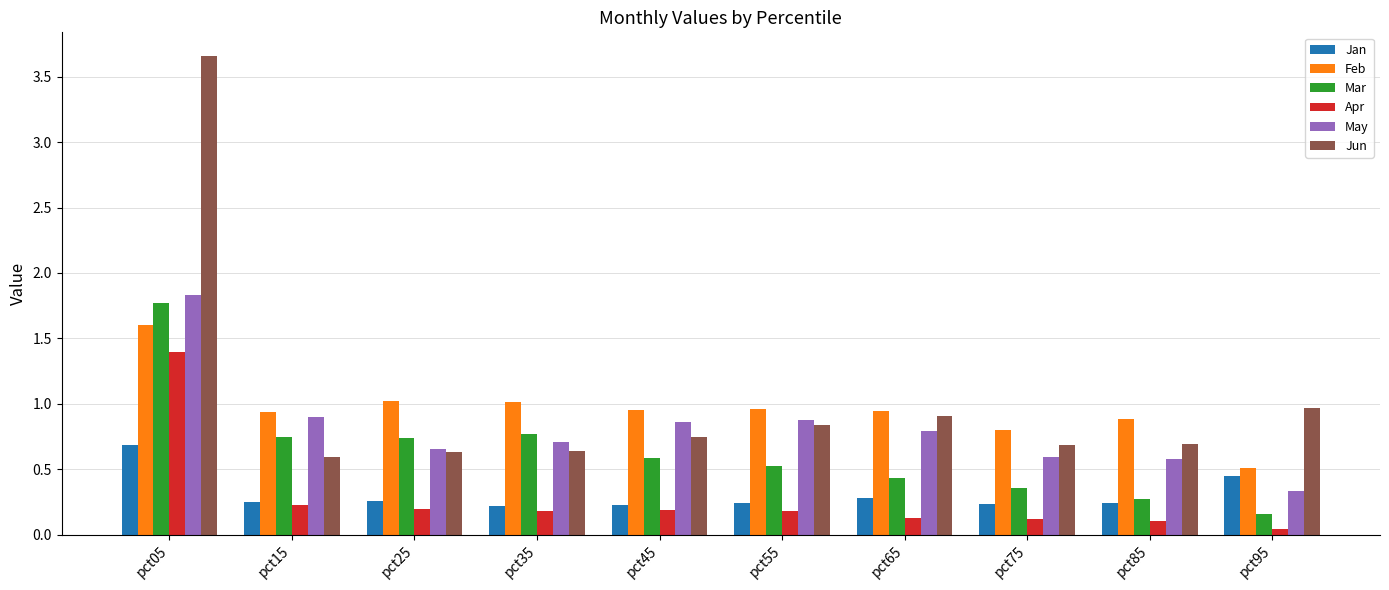

What is the total value across all series at pct25?

3.5